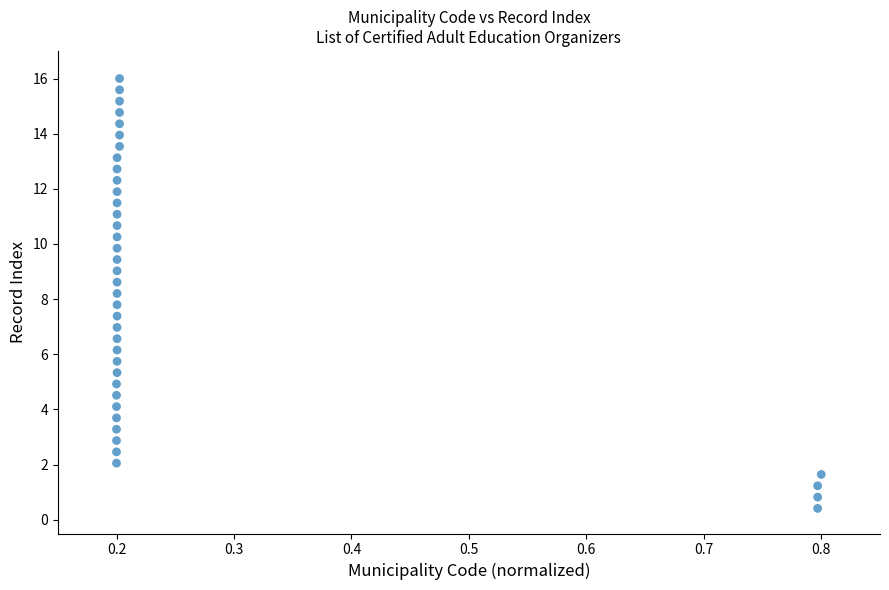

What is the range of X values (max minus min)?

0.6